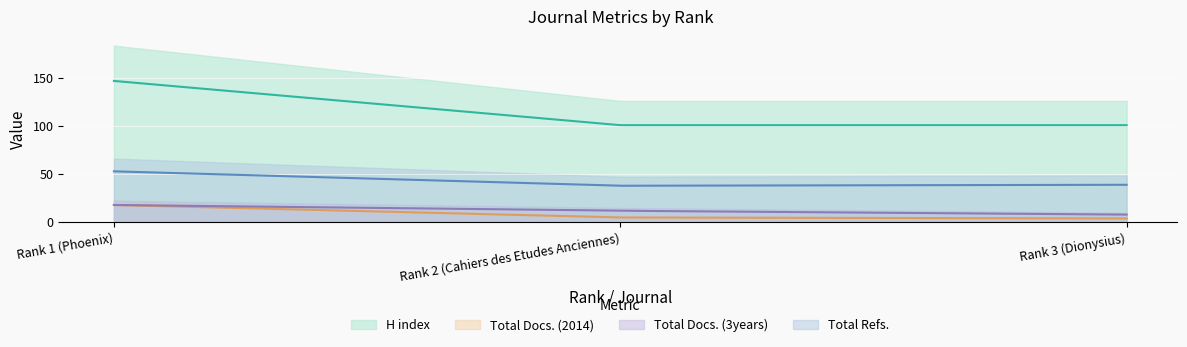

Count the H index values in the range 101 to 147.

3